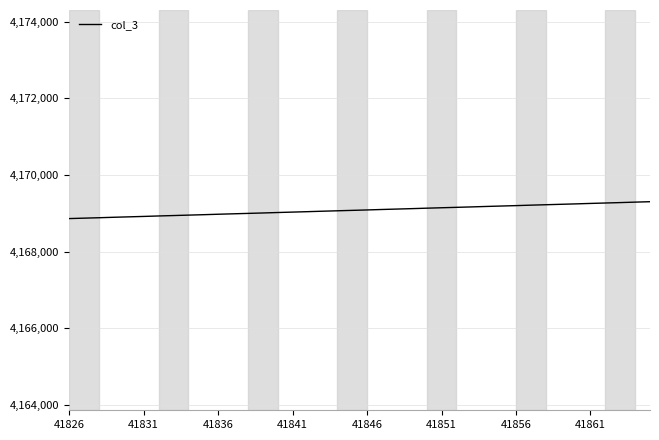

What is the minimum value shown in the chart?

4168864